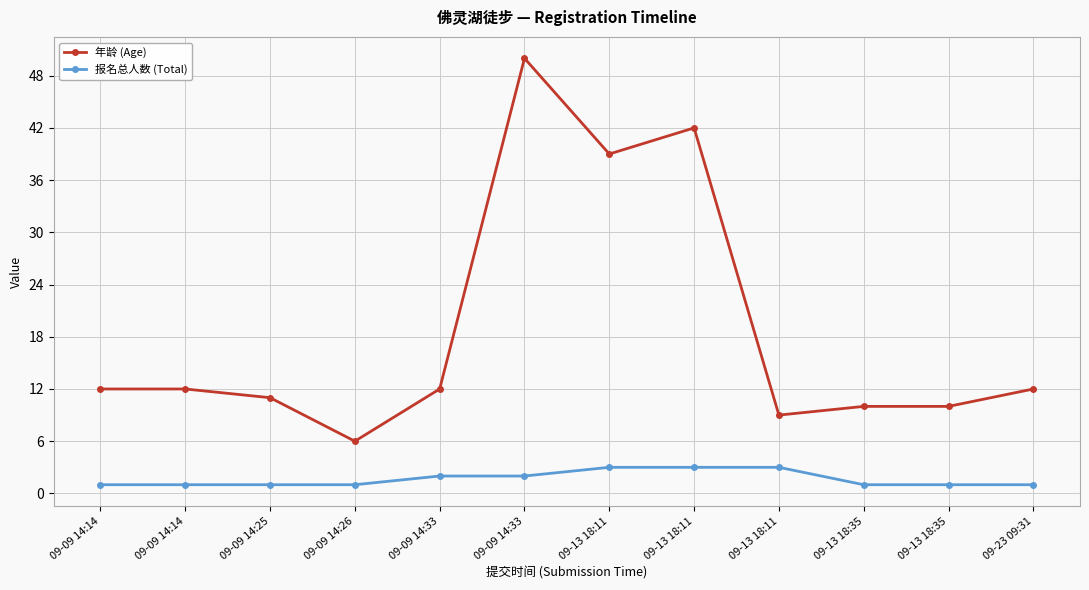

True or false: 年龄 (Age) and 报名总人数 (Total) cross at least once.

False